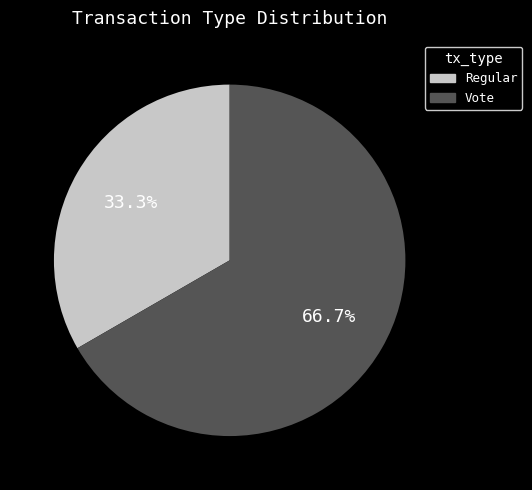

To the nearest percent, what portion does Vote represent?

67%